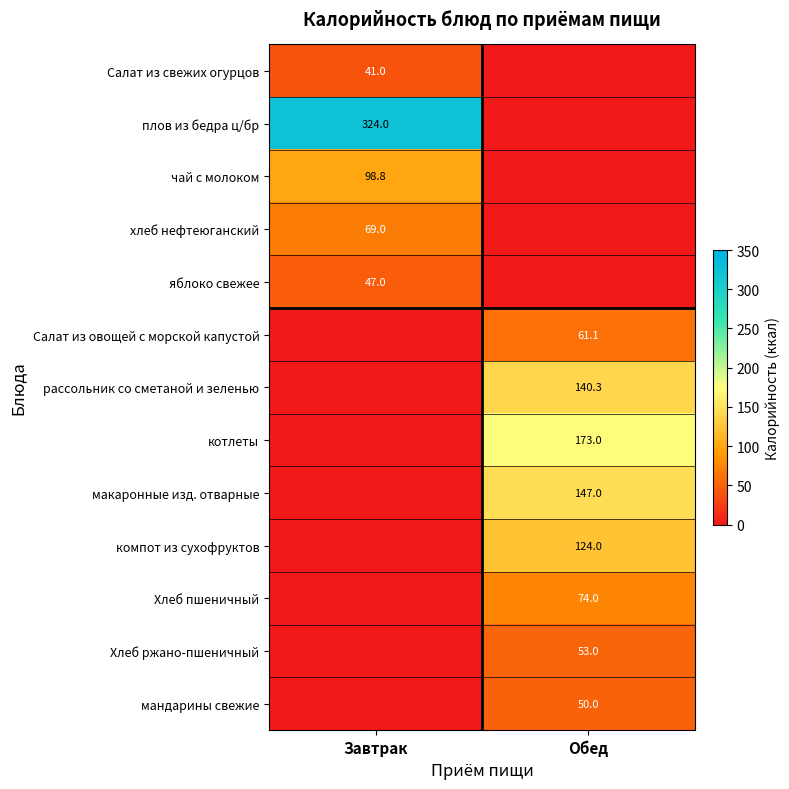

The Салат из свежих огурцов series shows 67.4 at Завтрак. True or false?

False